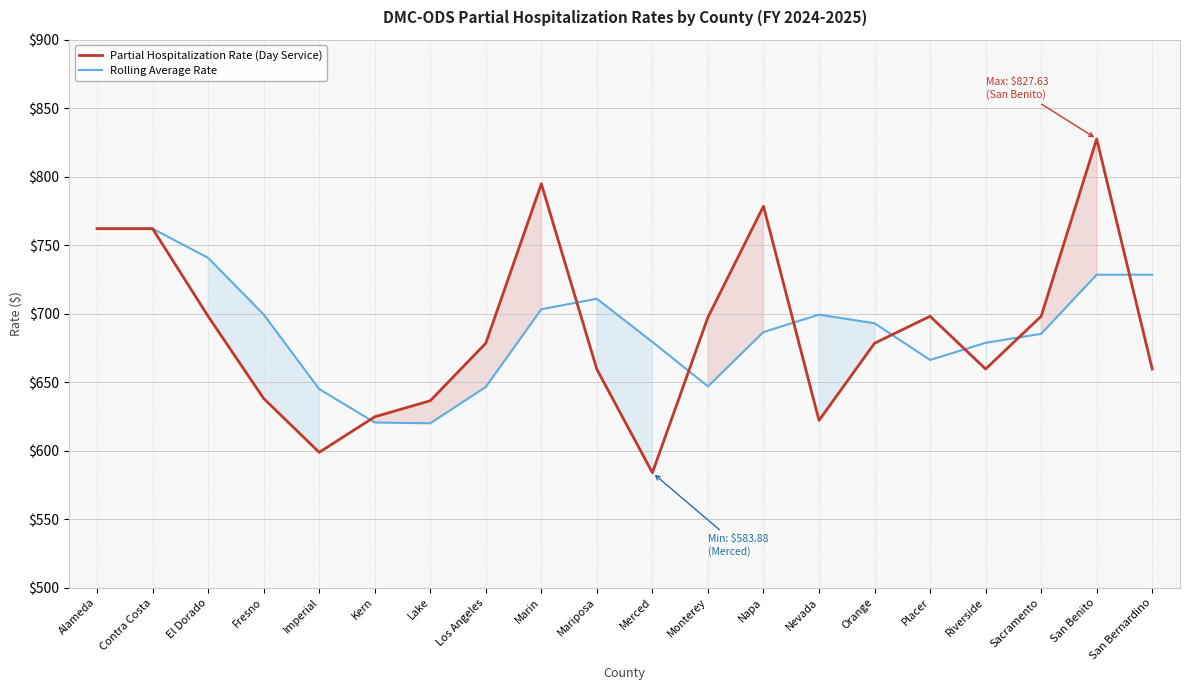

At which label does Rolling Average Rate first exceed 692?

Alameda